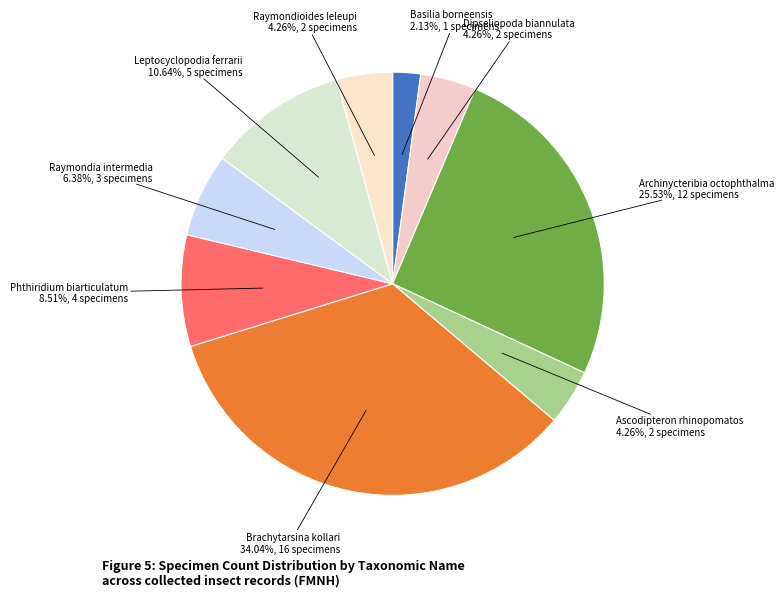

To the nearest percent, what is the average slice percentage?

11%